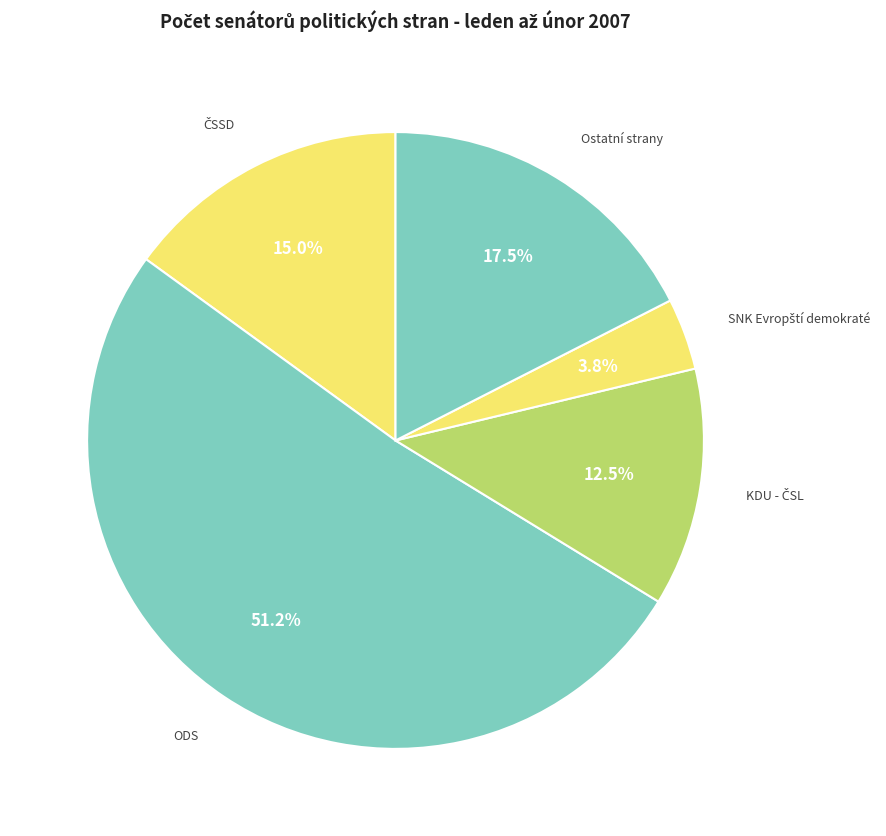

How many segments does this pie chart have?

5